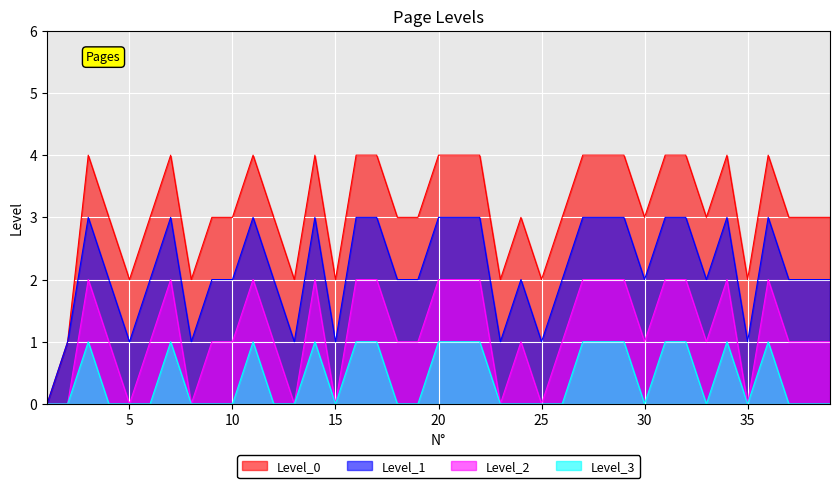

What is the difference between the second highest and second lowest values in the Level_1 series?

2